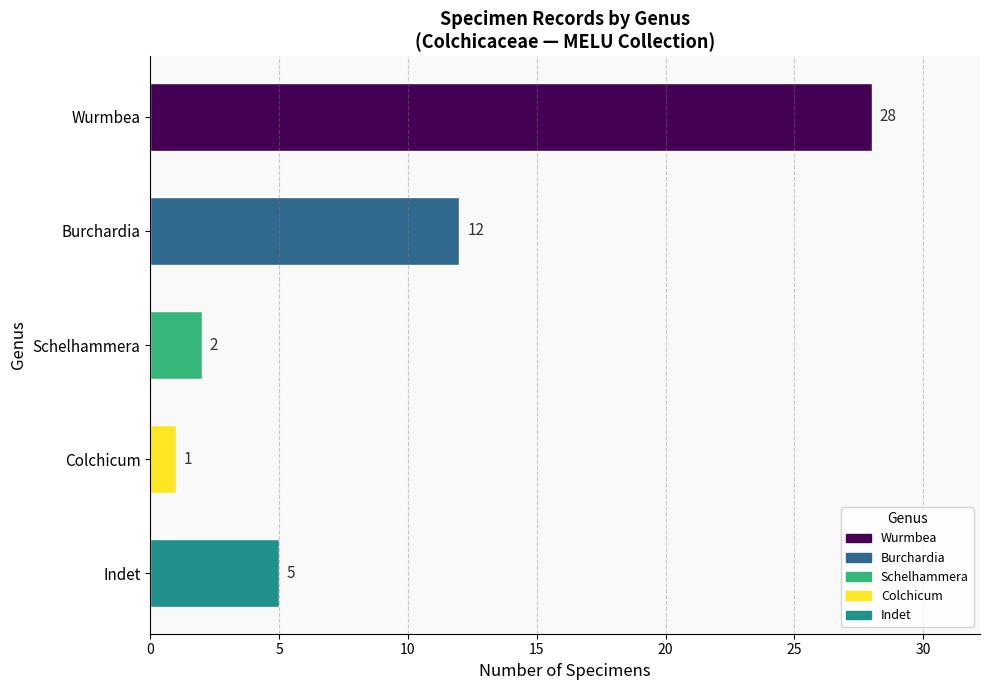

Does the chart contain stacked bars?

No